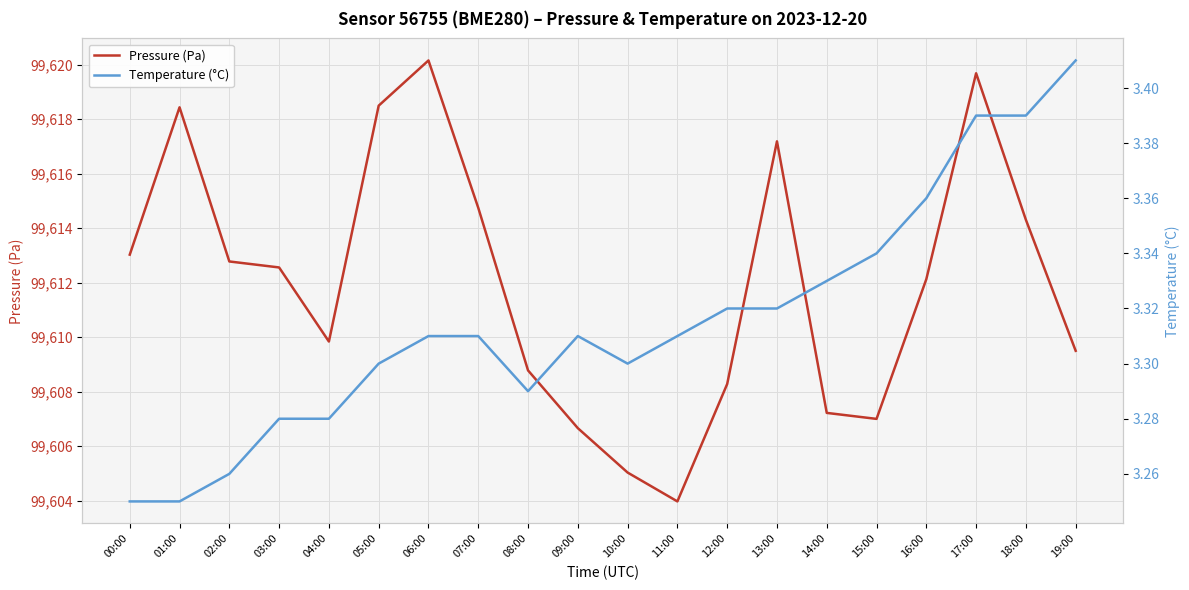

Which series has the largest total across all categories?

Pressure (Pa)